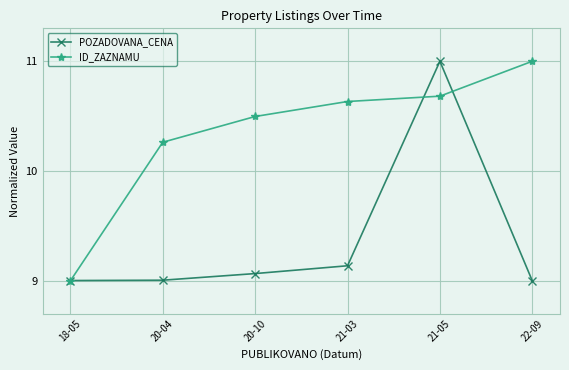

Rank the series by their average value, from highest to lowest.

ID_ZAZNAMU, POZADOVANA_CENA